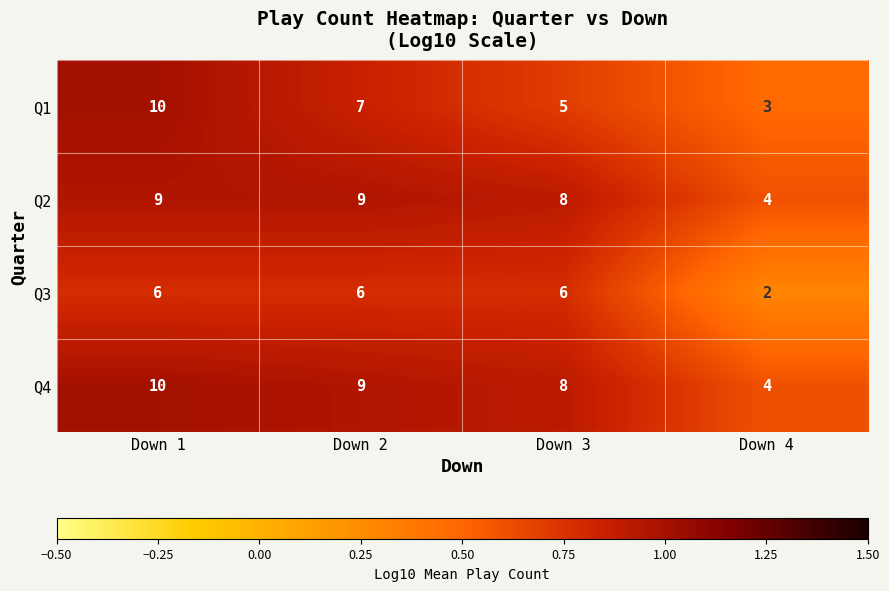

What is the difference between the maximum and minimum values in the Q1 series?

7